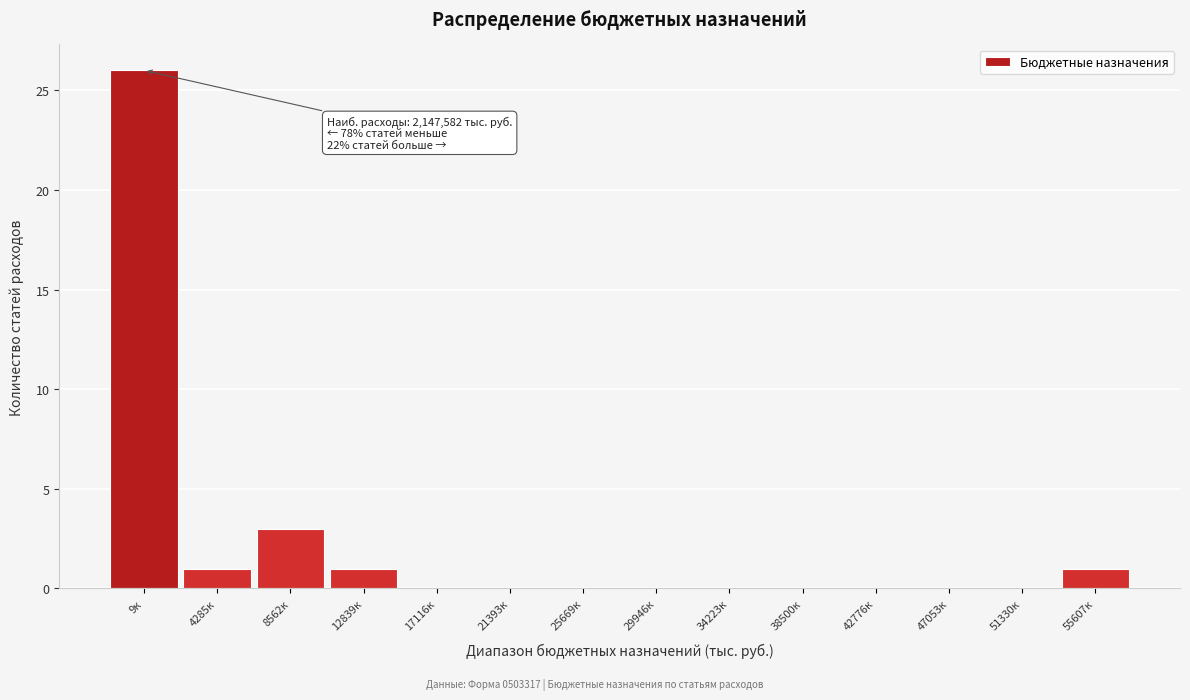

Reading left to right, what are all the values shown in this chart?

9к=26	4285к=1	8562к=3	12839к=1	17116к=0	21393к=0	25669к=0	29946к=0	34223к=0	38500к=0	42776к=0	47053к=0	51330к=0	55607к=1